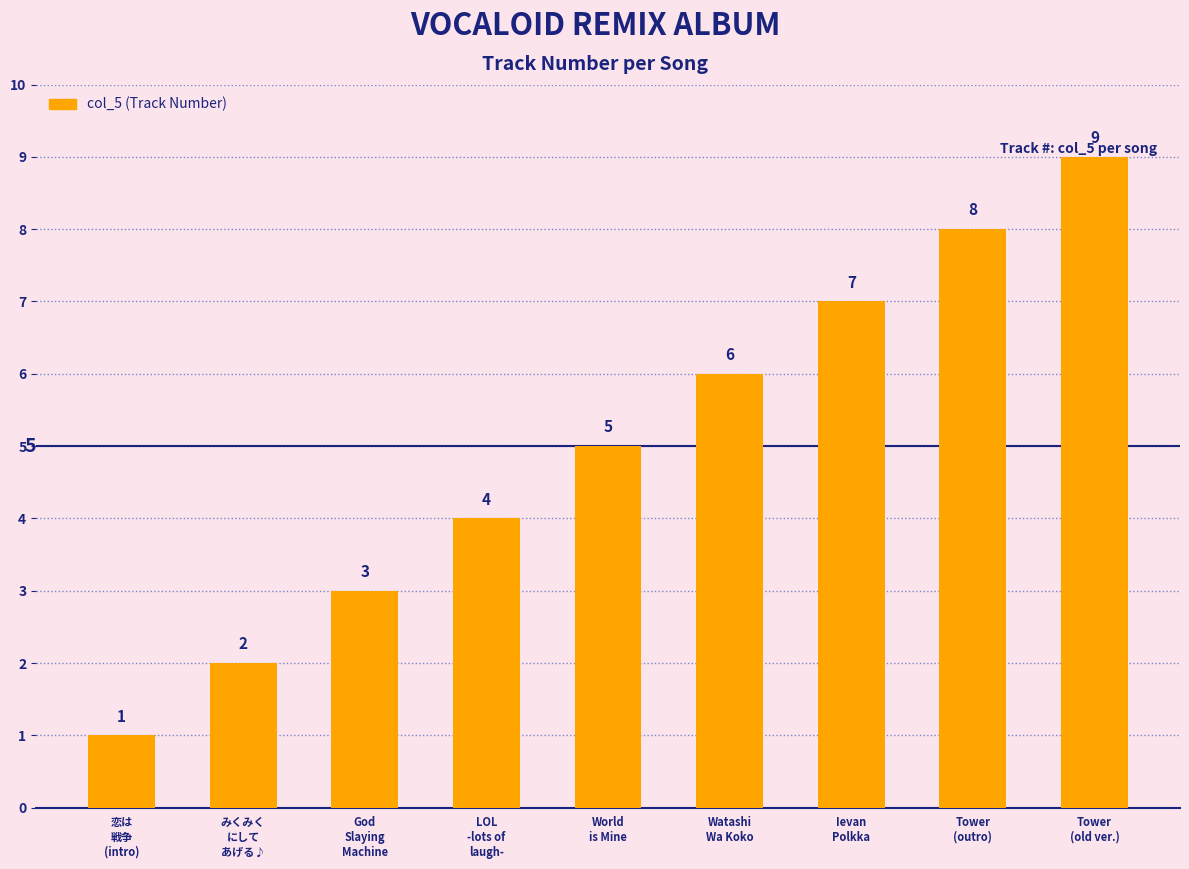

Read the value at Ievan
Polkka.

7